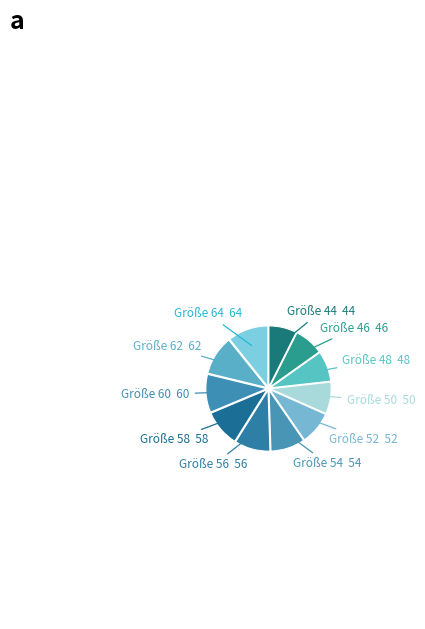

Count the number of slices in the pie.

11